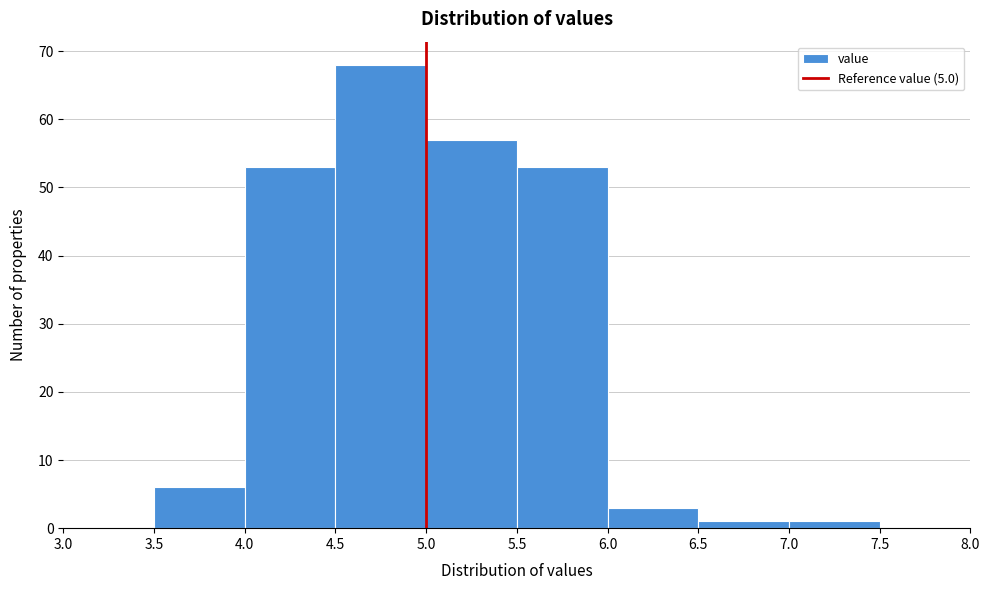

Reading left to right, list every bar in this chart as the range it spans on the x-axis followed by its height. The values are not printed on the chart, so give them approximately, as read against the axis.

3.0 to 3.5: 0
3.5 to 4.0: 6
4.0 to 4.5: 53
4.5 to 5.0: 68
5.0 to 5.5: 57
5.5 to 6.0: 53
6.0 to 6.5: 3
6.5 to 7.0: 1
7.0 to 7.5: 1
7.5 to 8.0: 0